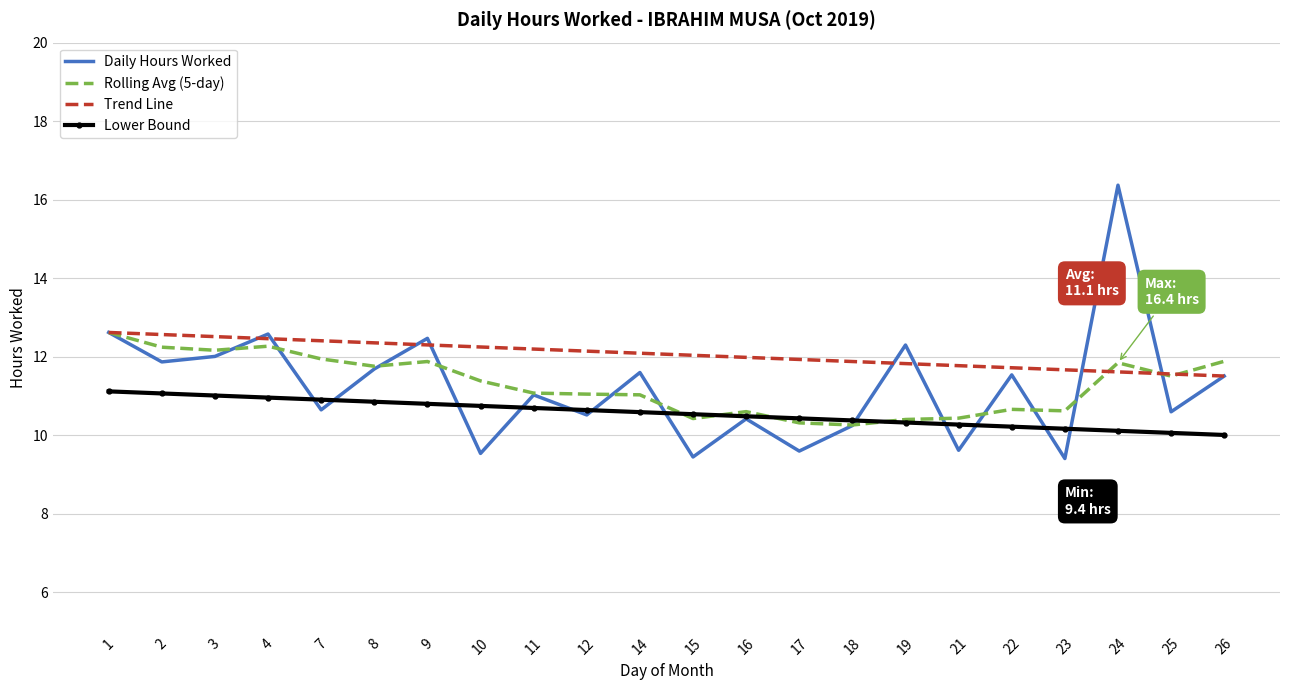

Where does the Trend Line series first go above 12?

1